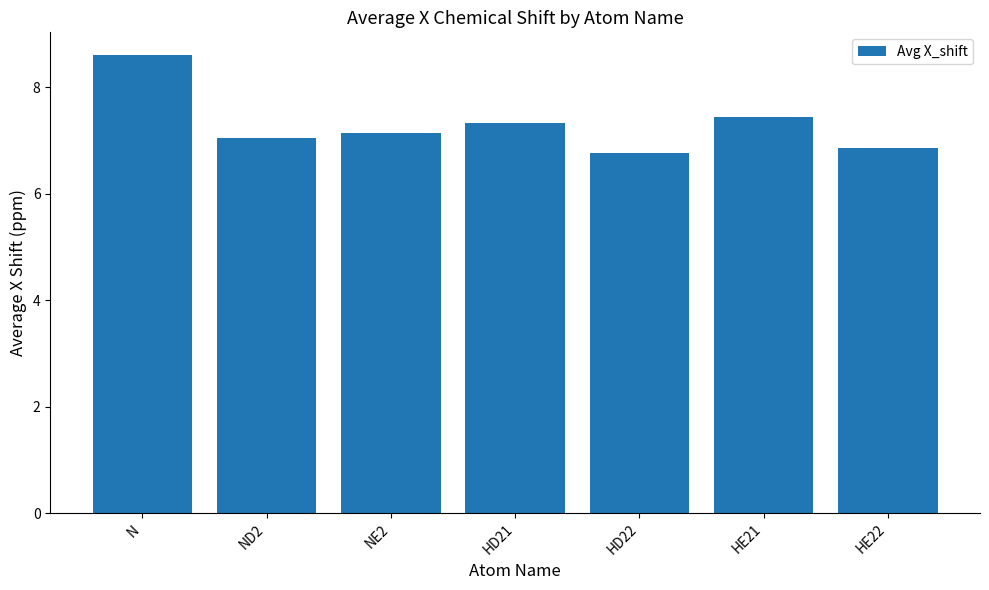

What is the difference between the values at ND2 and HD22?

0.3